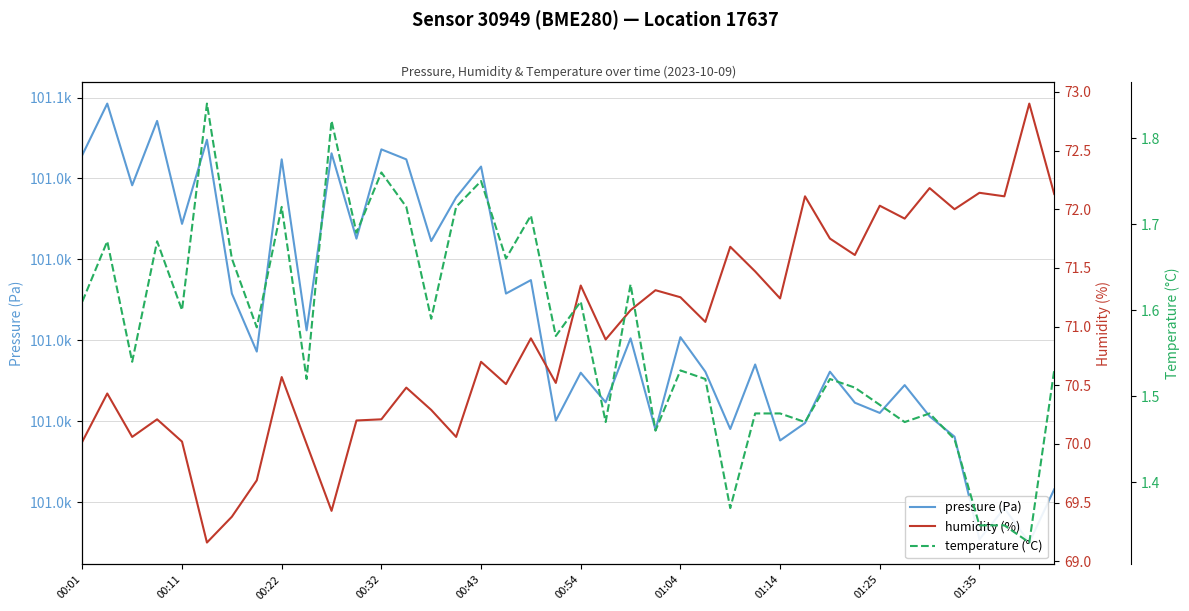

What is the value of the temperature (°C) point at the 37th from the left?

1.4